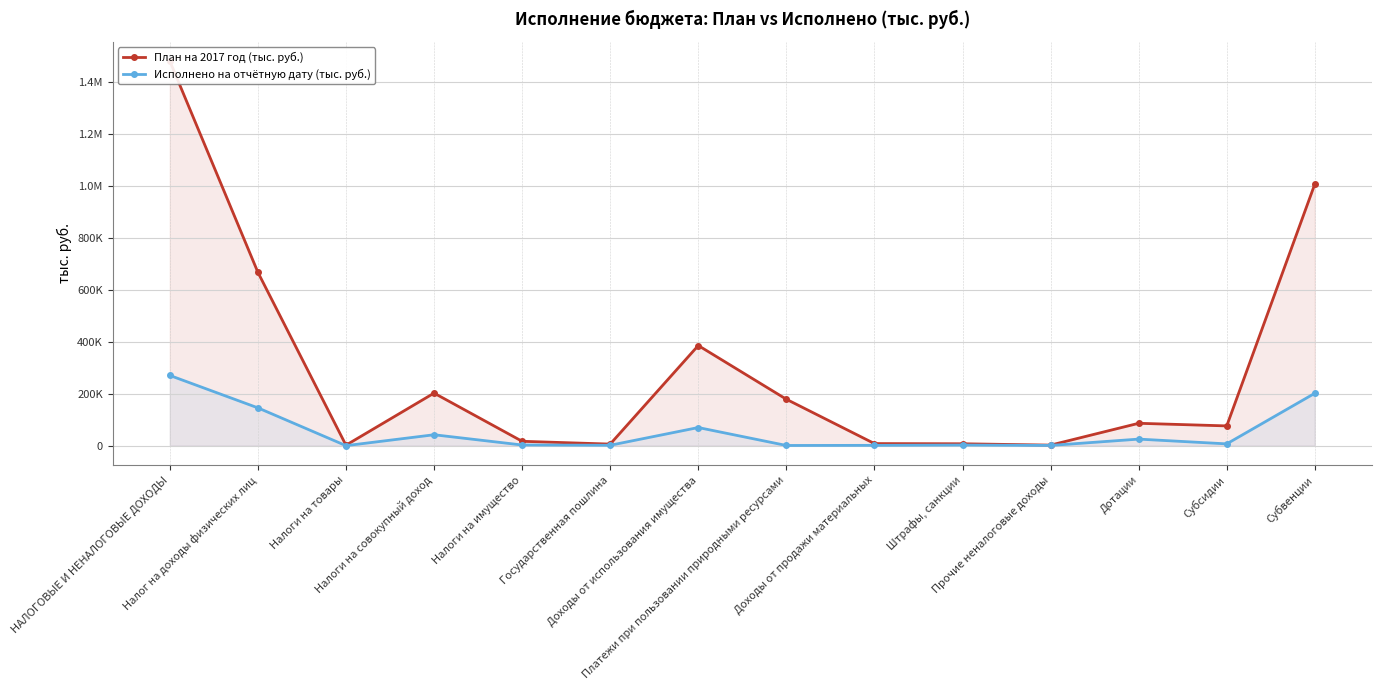

How many lines are shown in the chart?

2